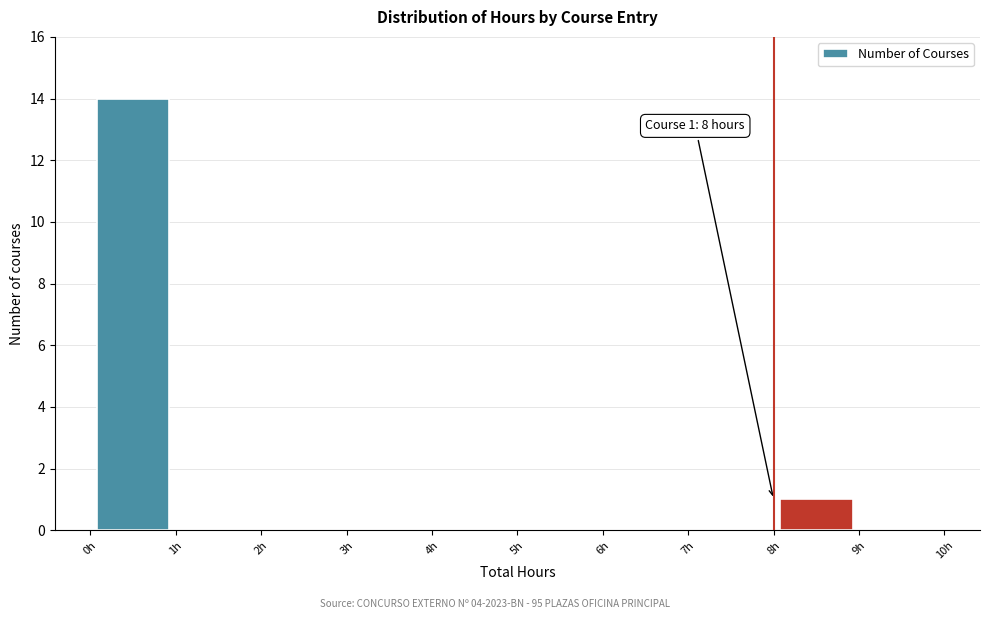

Which range on the x-axis has the tallest bar?

0 to 1